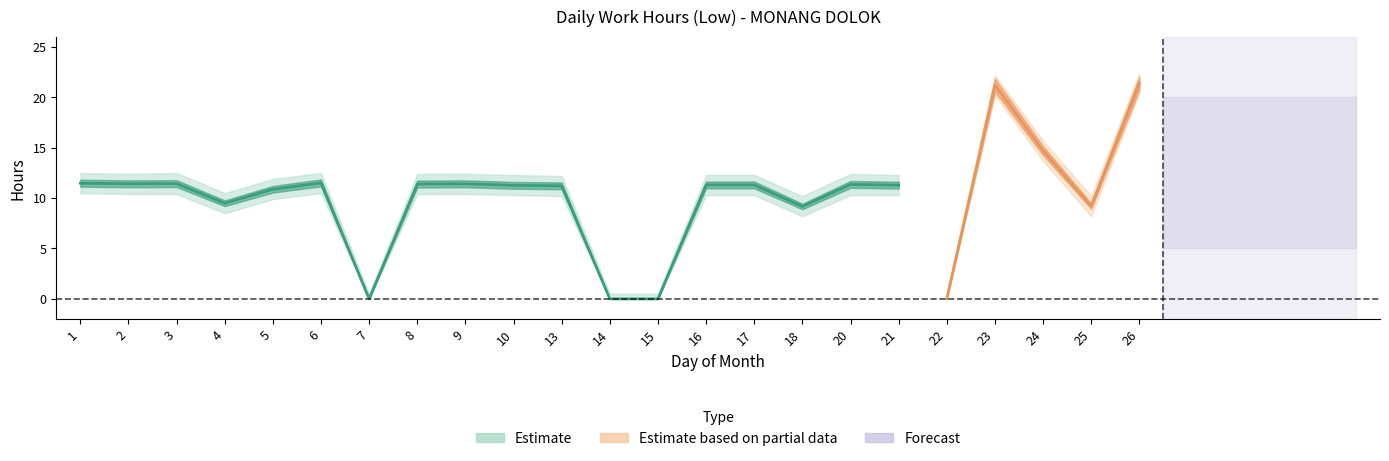

Does the chart display data point markers on the line(s)?

No